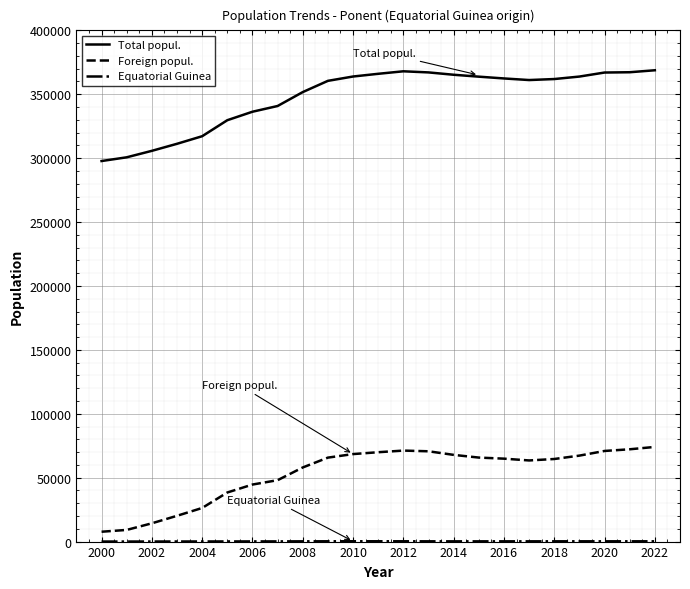

True or false: Foreign popul. and Total popul. intersect in this chart.

False